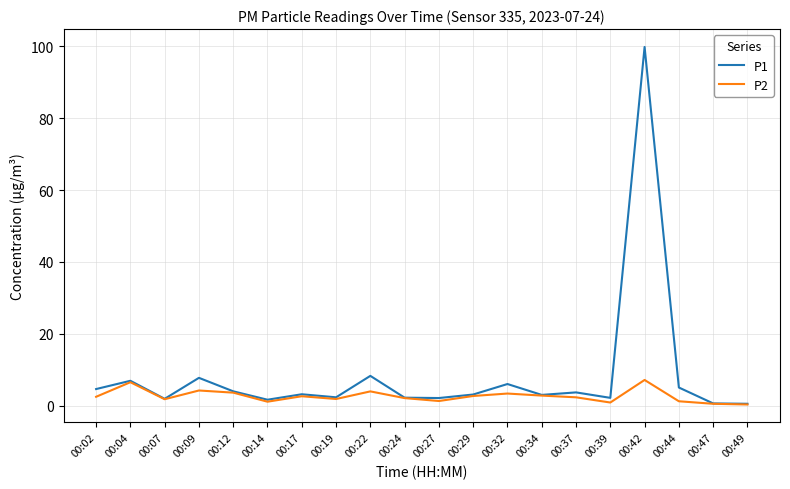

List the series in order of their overall mean, highest first.

P1, P2